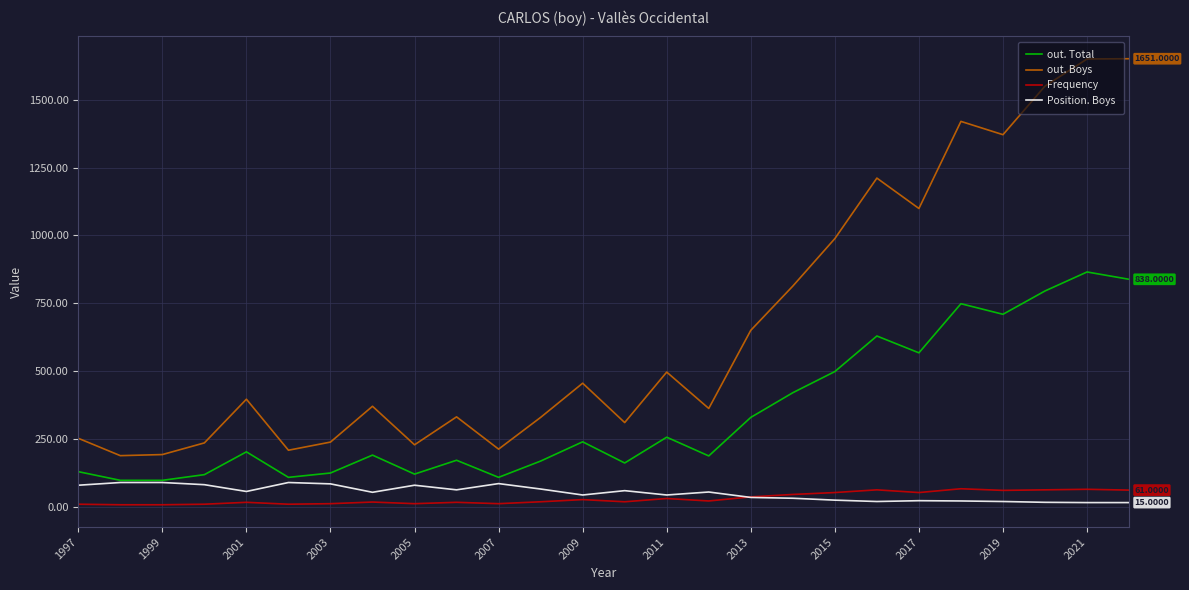

Which series has the largest total across all categories?

out. Boys